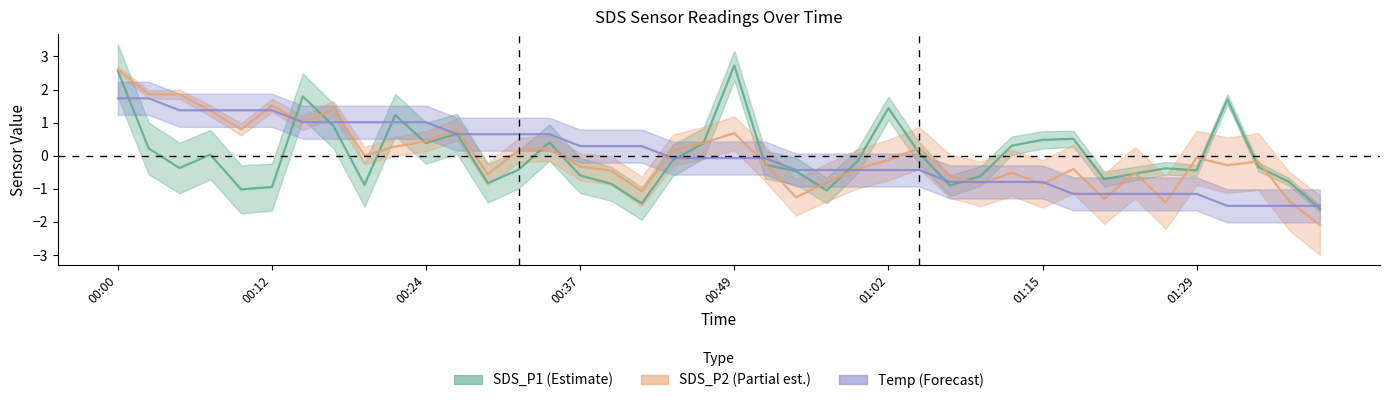

Is it true that SDS_P1 equals -0.4 at 34?

True